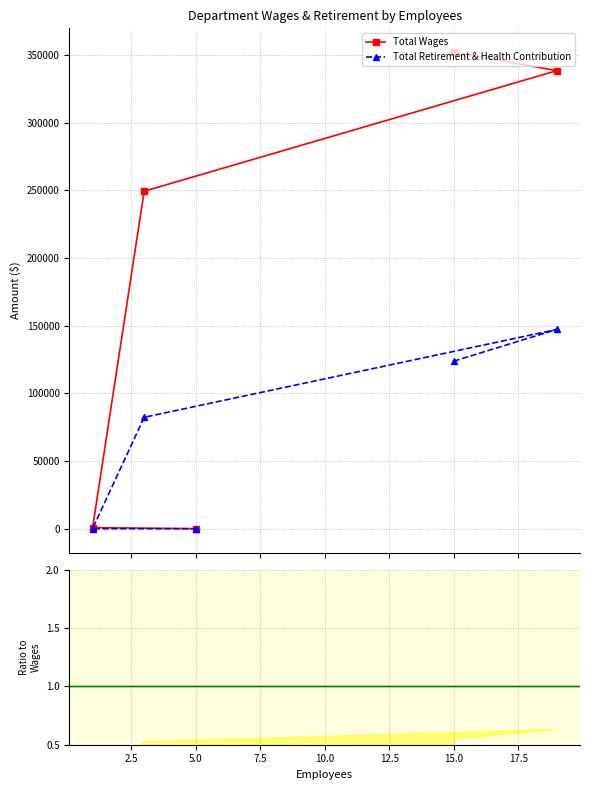

Does the chart have visible grid lines?

Yes